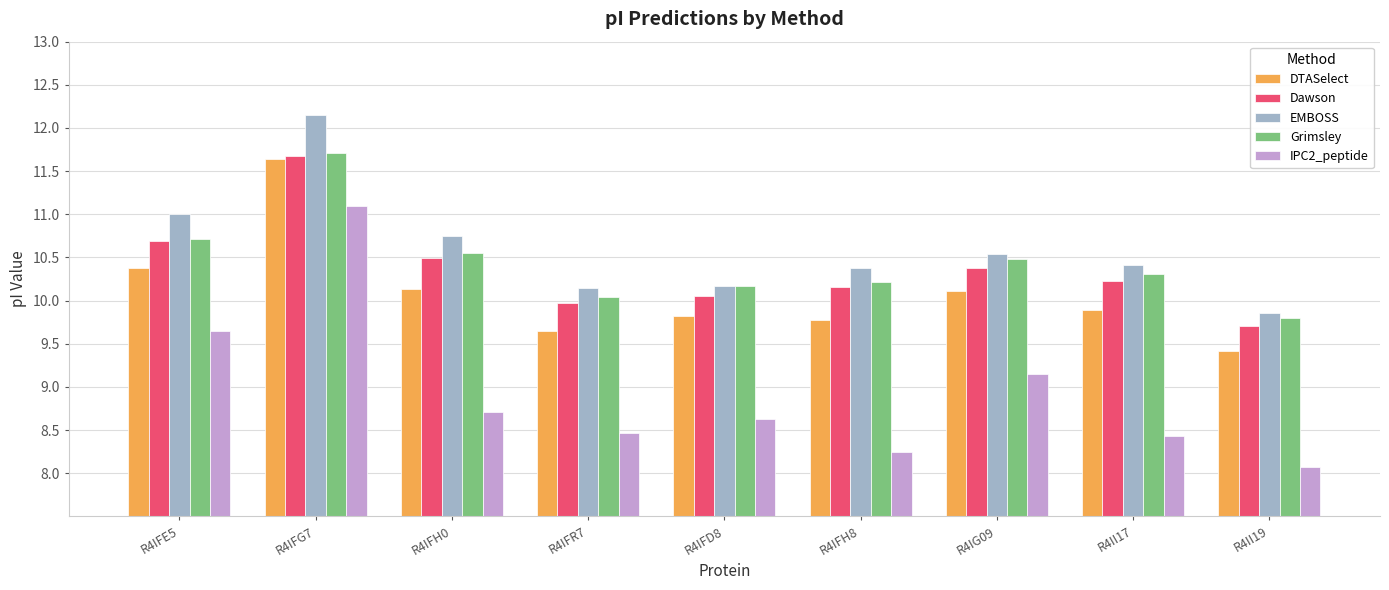

At how many categories does at least one series exceed 8?

9